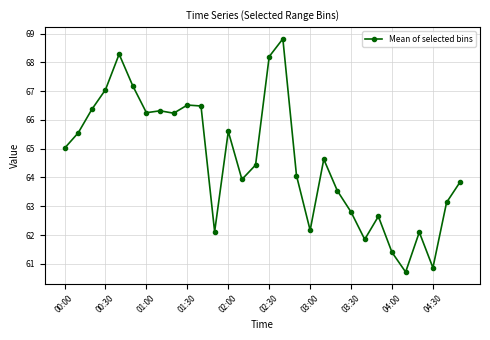

How many data points does each series have?

30